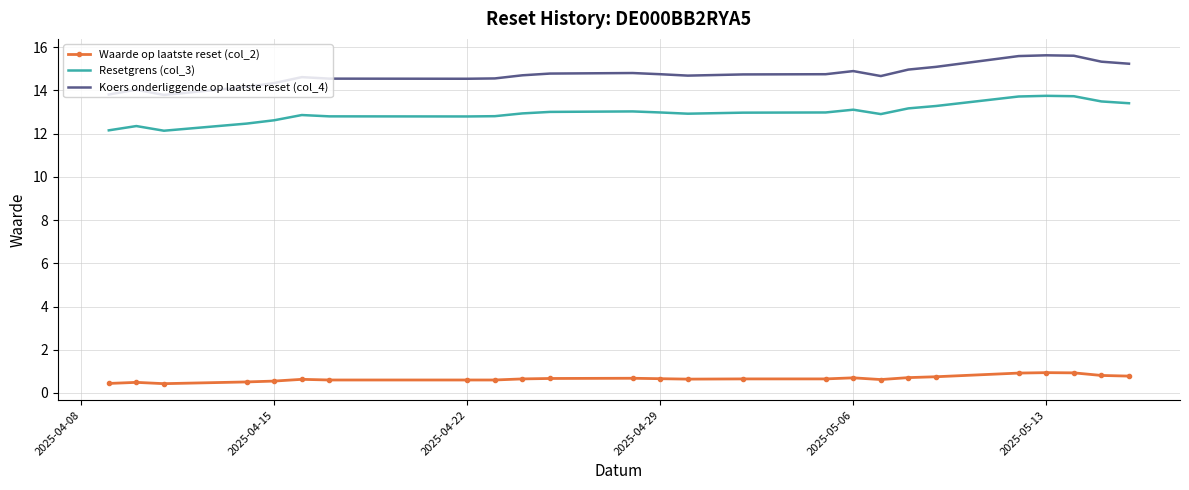

True or false: Koers onderliggende op laatste reset (col_4) and Resetgrens (col_3) intersect in this chart.

False